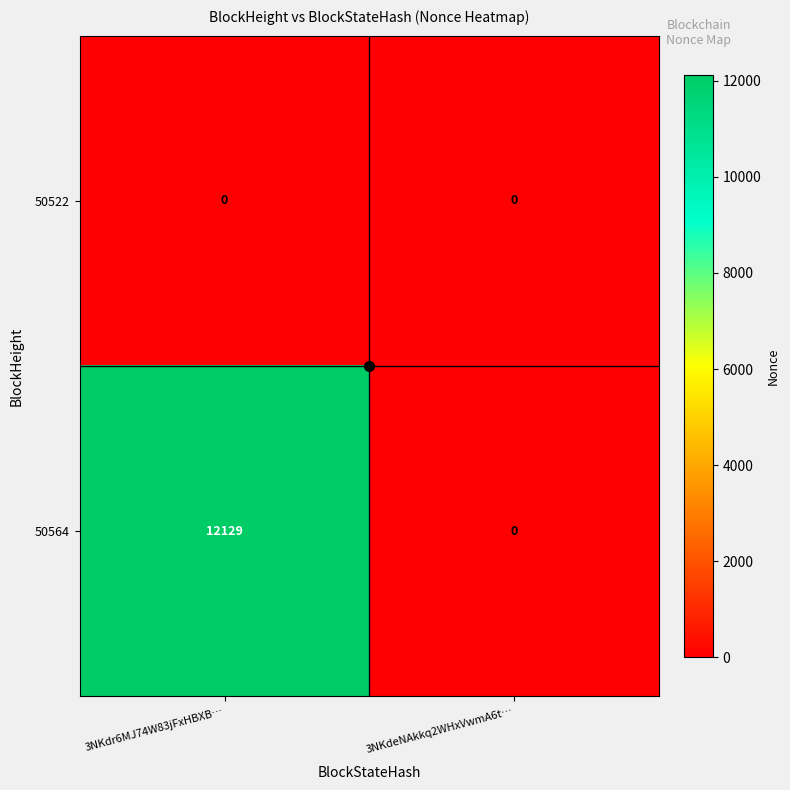

At which label is 50564 closest to 6064?

3NKdeNAkkq2WHxVwmA6t…